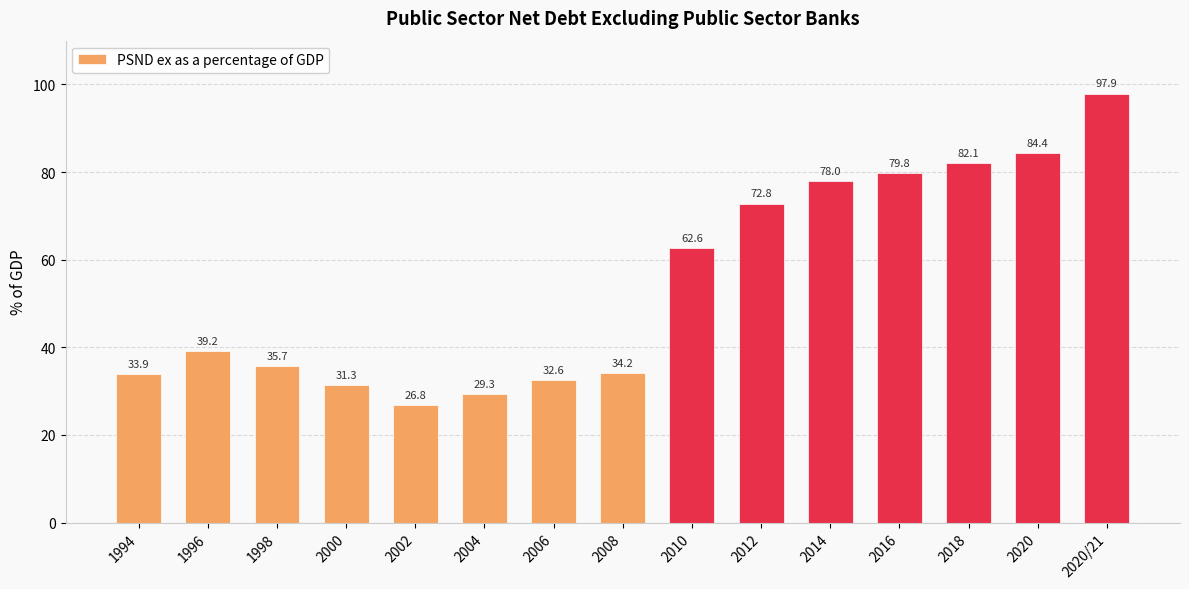

How many values are below 39?

7